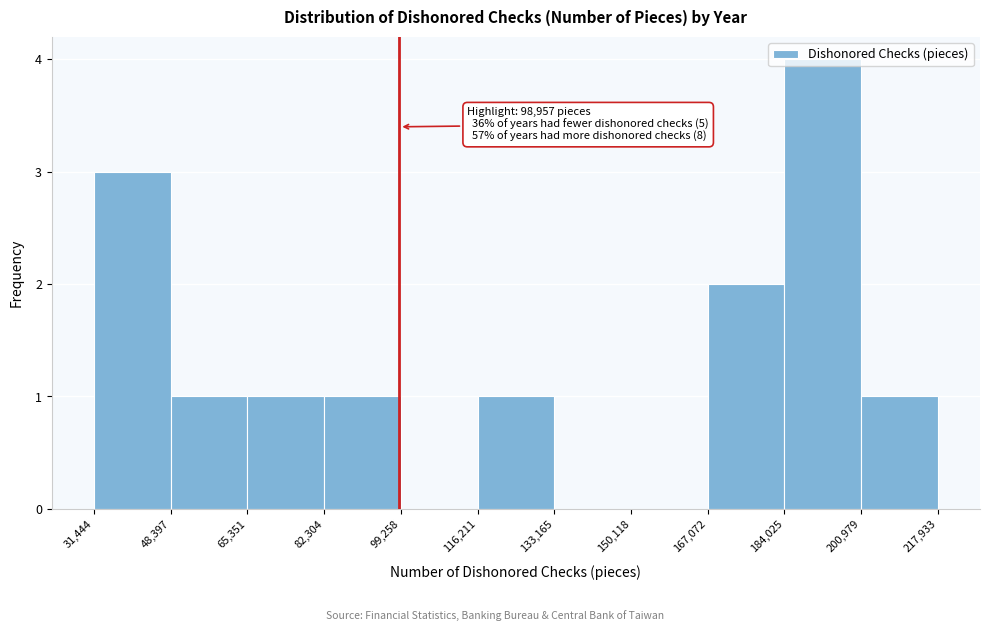

Over which range of the x-axis is the bar tallest?

184,025 to 200,979